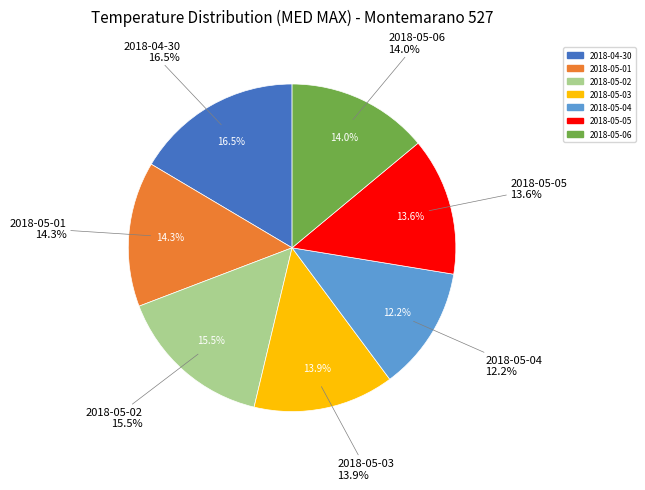

True or false: 2018-05-01 accounts for 23% of the total.

False